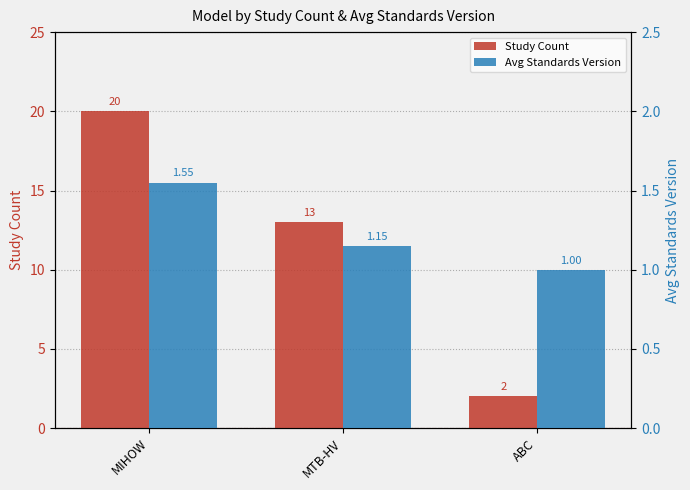

Which category has the lowest value in the Study Count series?

ABC